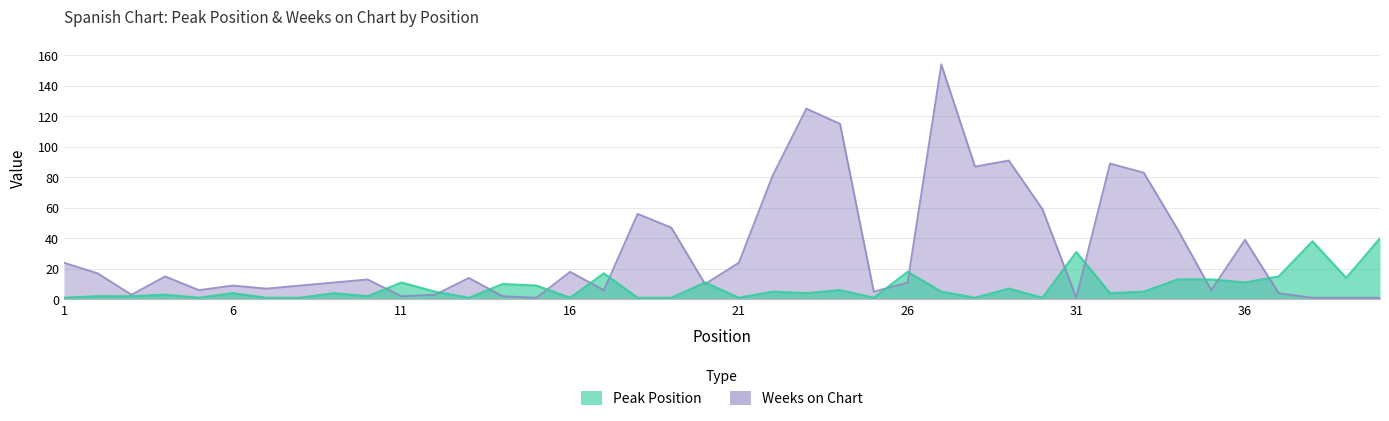

At how many categories does at least one series exceed 109?

3